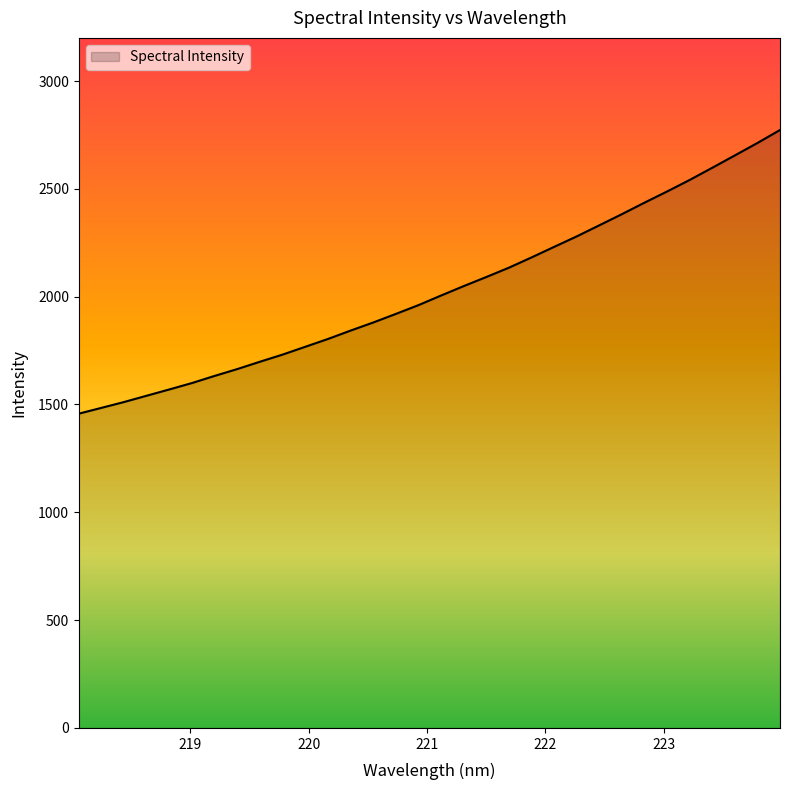

What is the difference between the maximum and minimum values?

1315.4